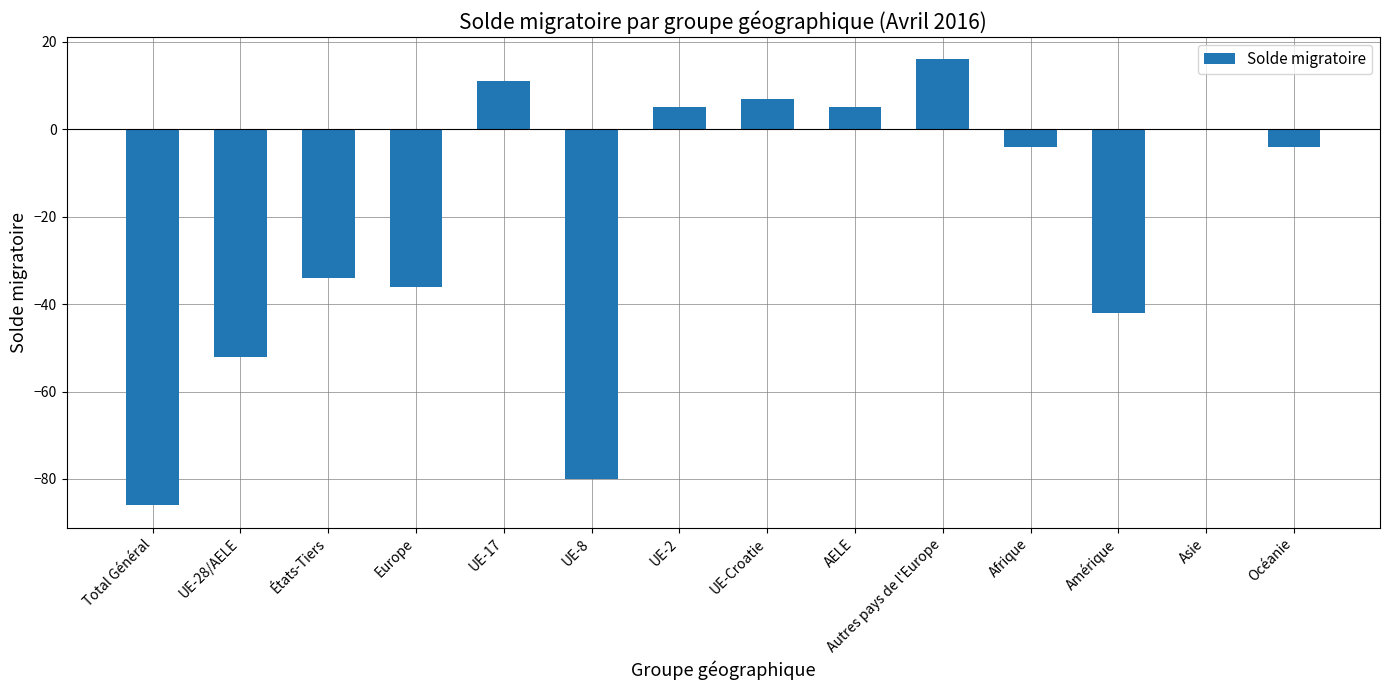

What is the change in value from UE-17 to Amérique?

-53